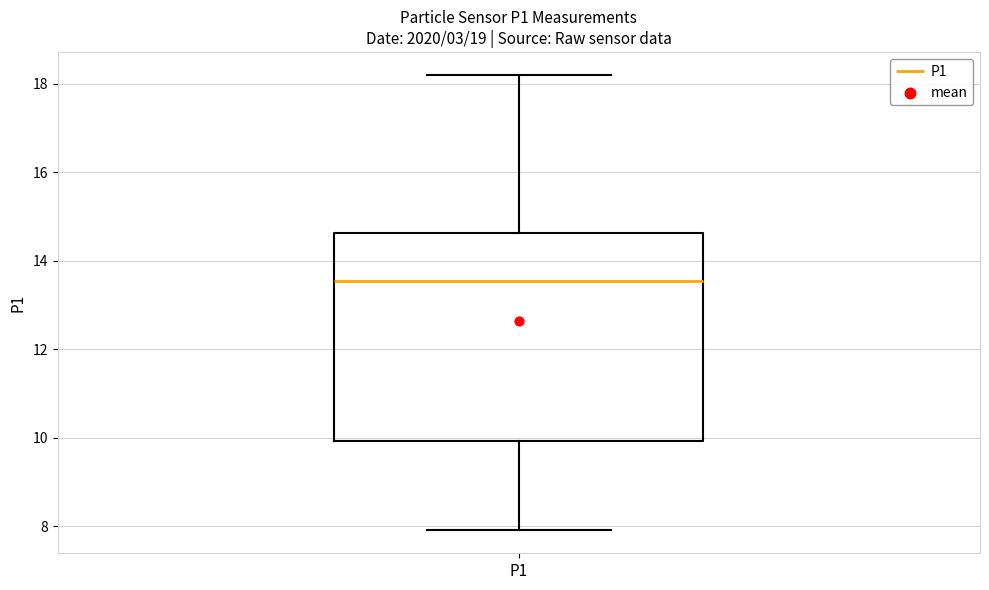

Transcribe this box plot: give where the median line is, the range the box spans, and where the two whiskers end, as read against the y-axis. The values are not printed on the chart, so give them approximately, as read against the axis.

median 13.6, box 10.0 to 14.6, whiskers 8.0 to 18.2